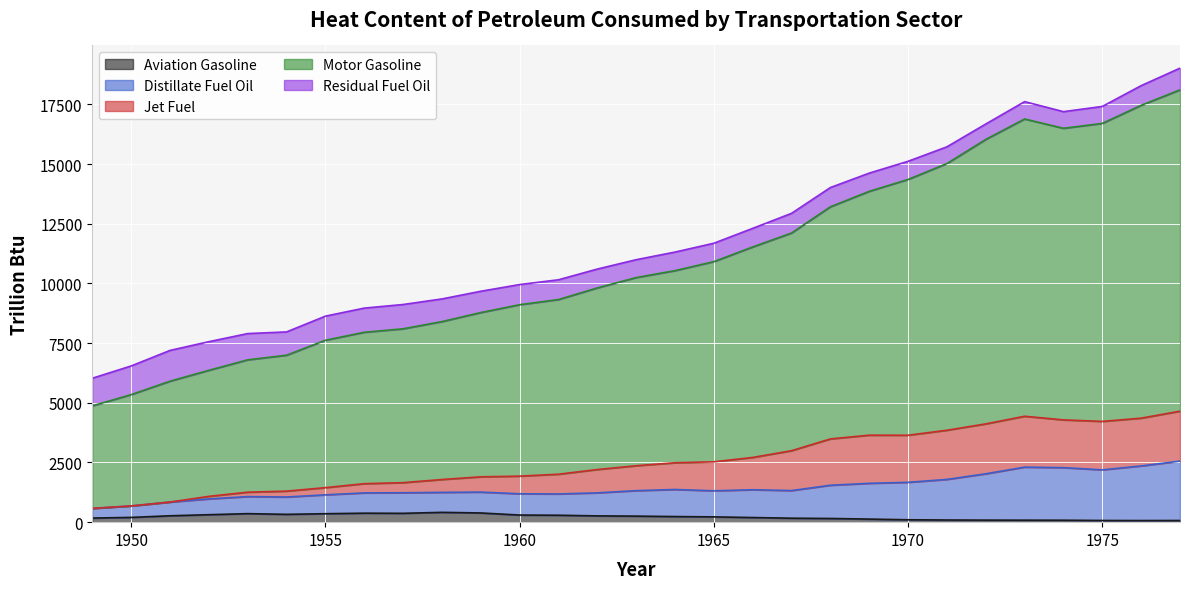

The Jet Fuel series shows 3487.7 at 1968. True or false?

True